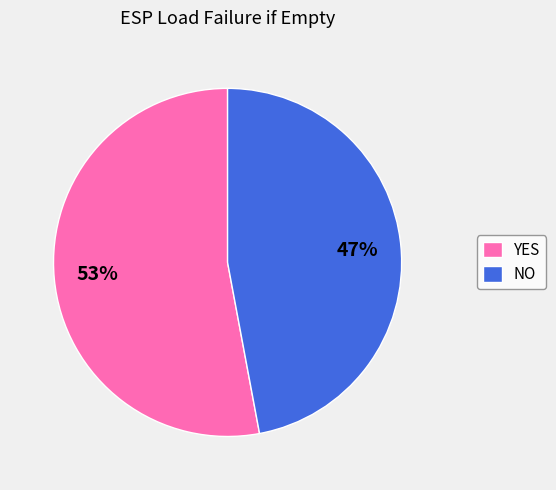

The NO slice represents 61% of the pie. True or false?

False